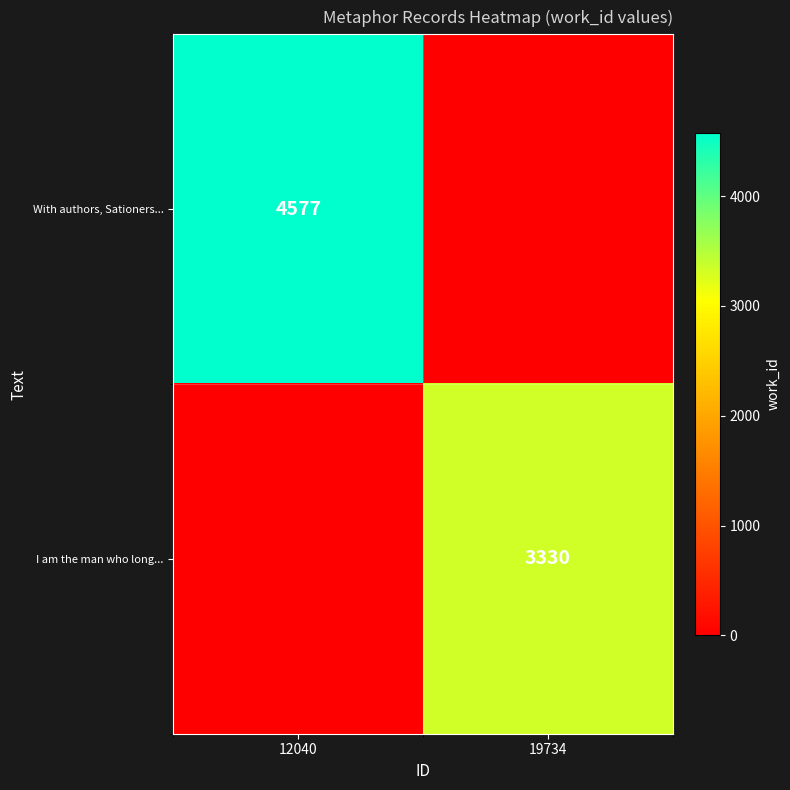

The value of I am the man who long... at 19734 is 1869. True or false?

False